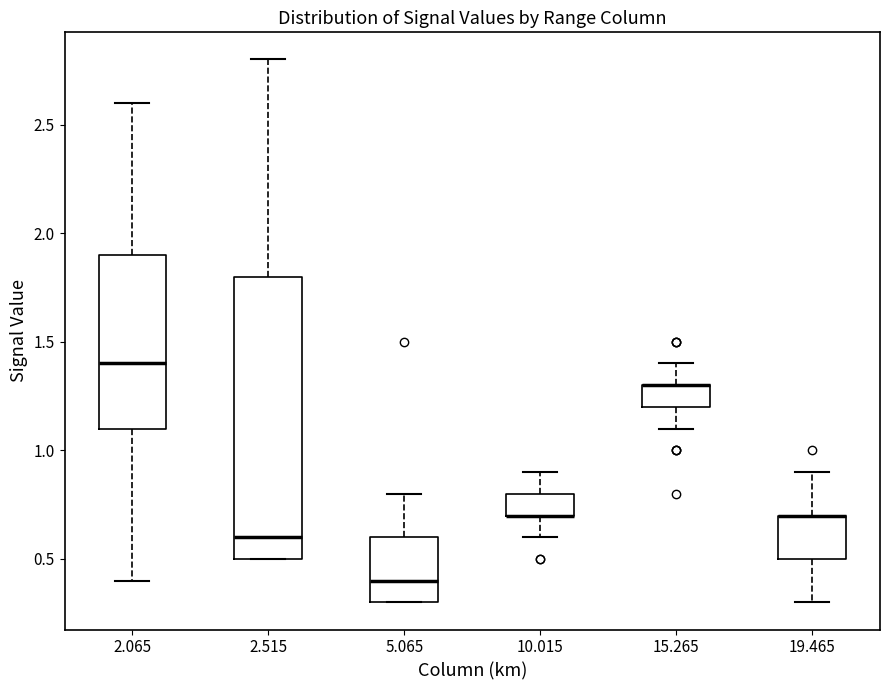

Which box is the tallest, from its lower edge to its upper edge?

2.515